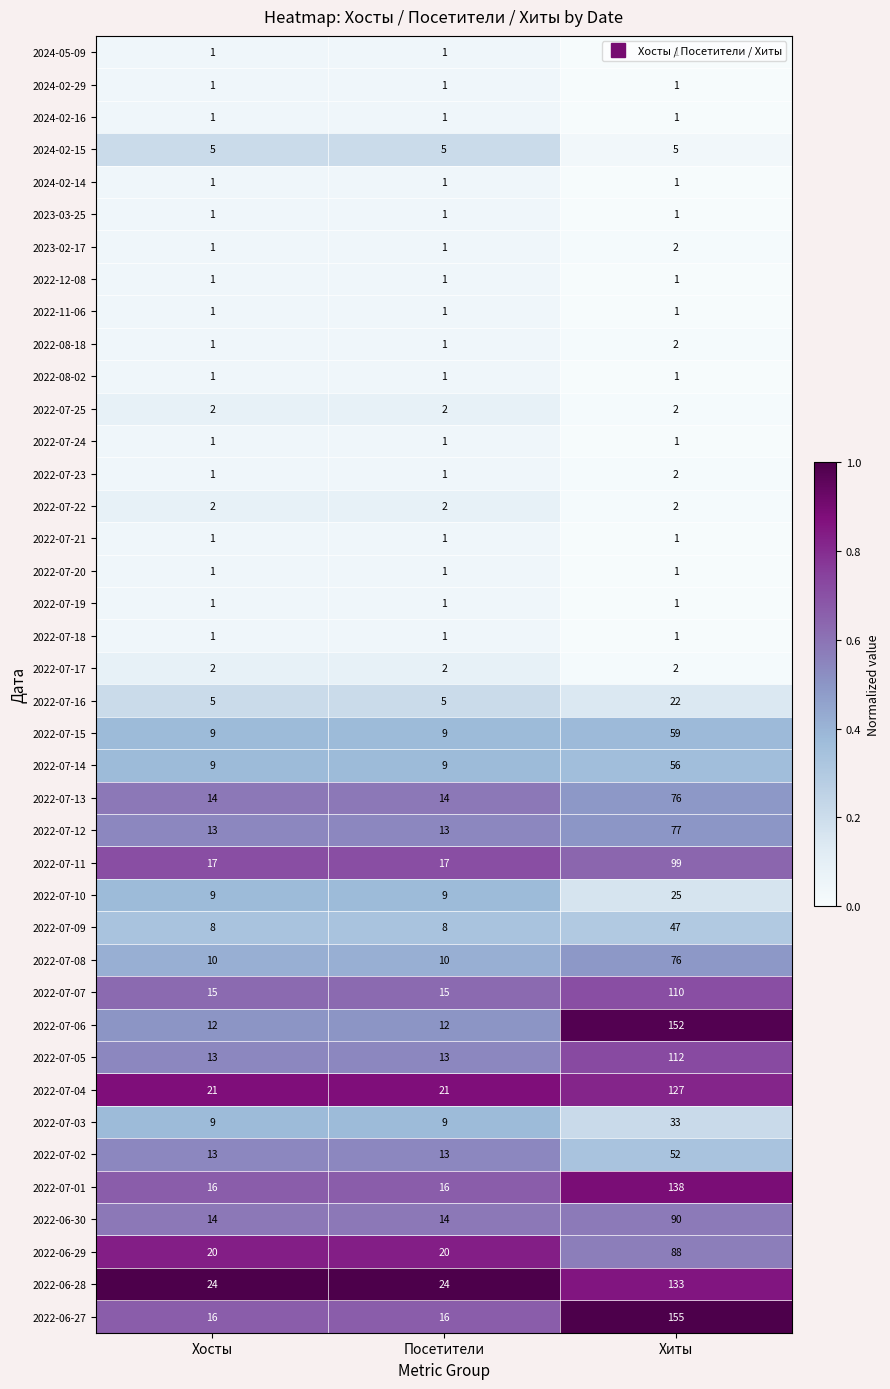

Count the 2022-07-15 values in the range 9 to 59.

3